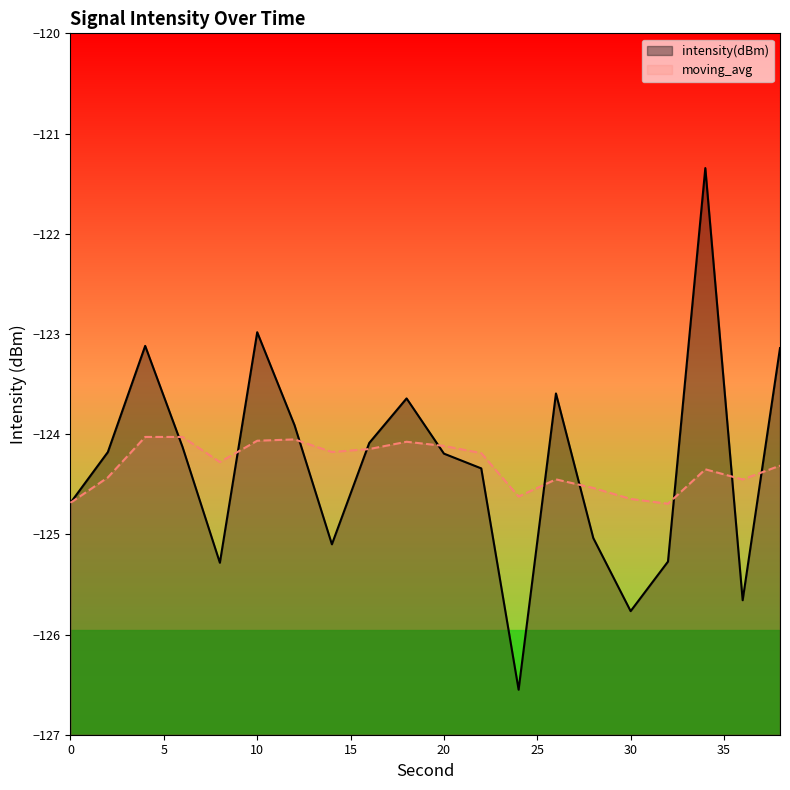

True or false: moving_avg has a value of -124.1 at 20.

True